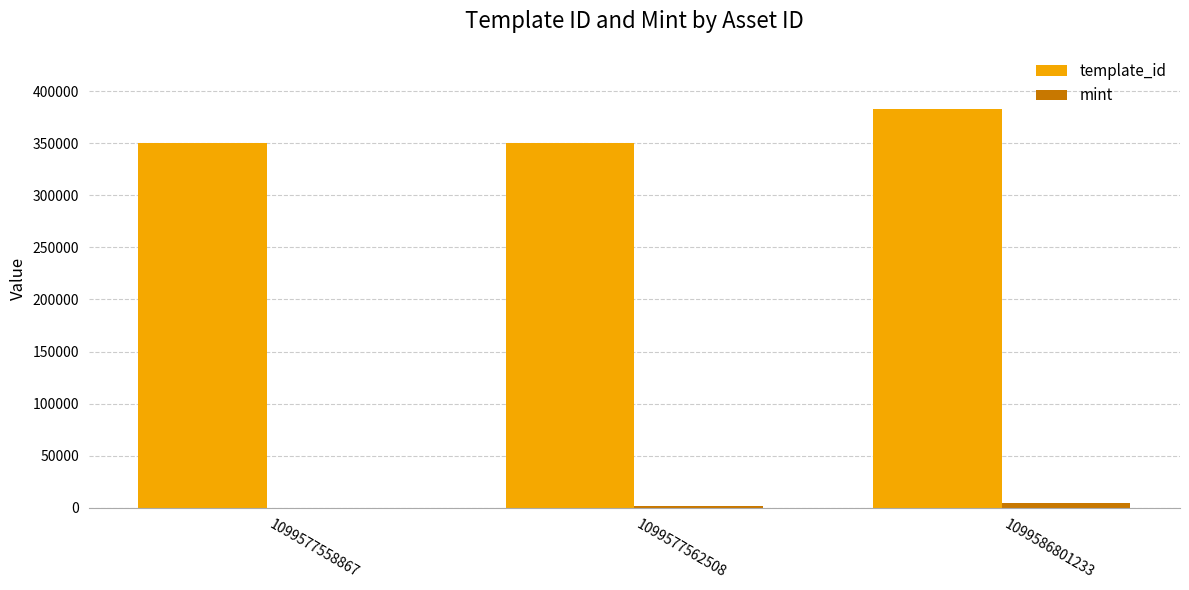

Where is template_id nearest to the value 366510?

1099577562508